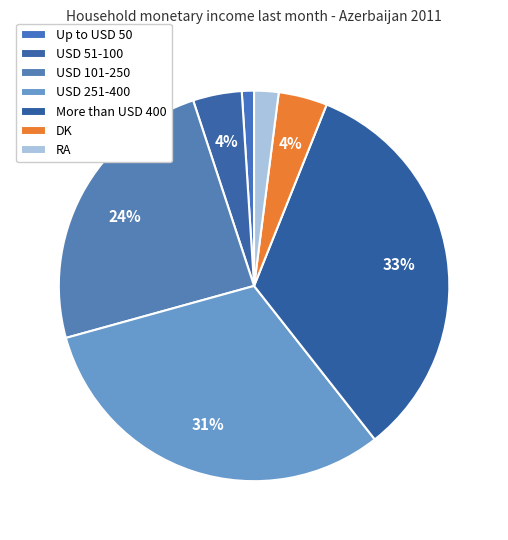

Count the number of slices in the pie.

7